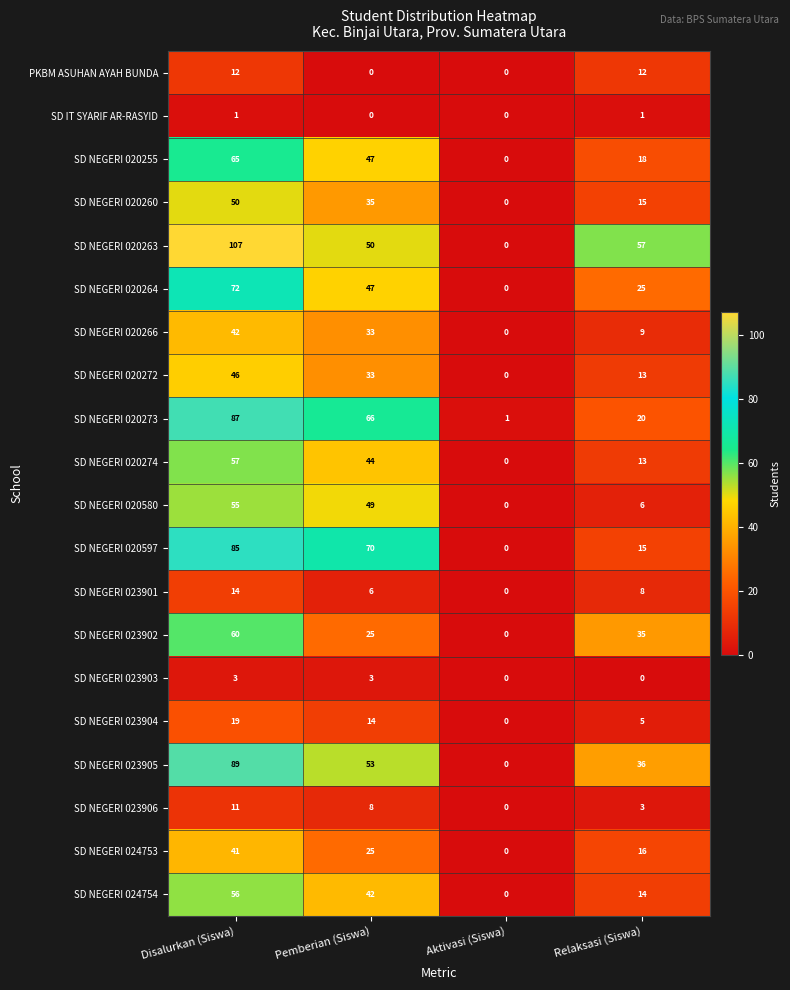

What value does the SD NEGERI 020273 series have at Disalurkan (Siswa), to the nearest 10?

90